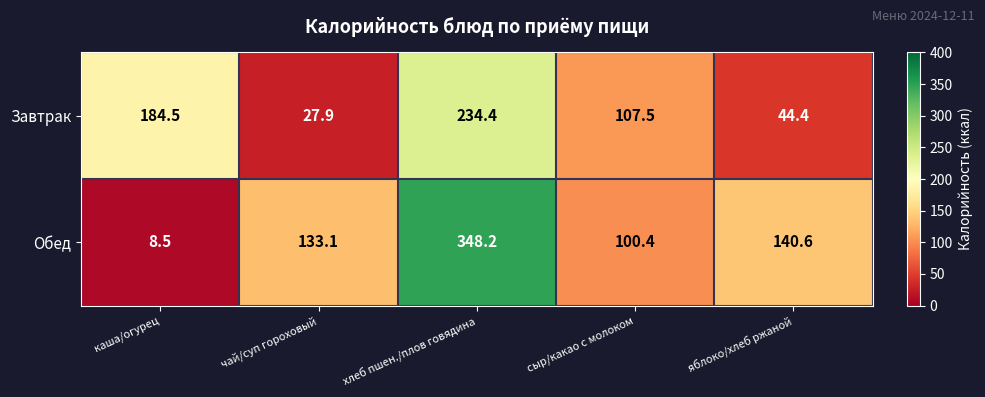

At how many categories does at least one series exceed 335?

1